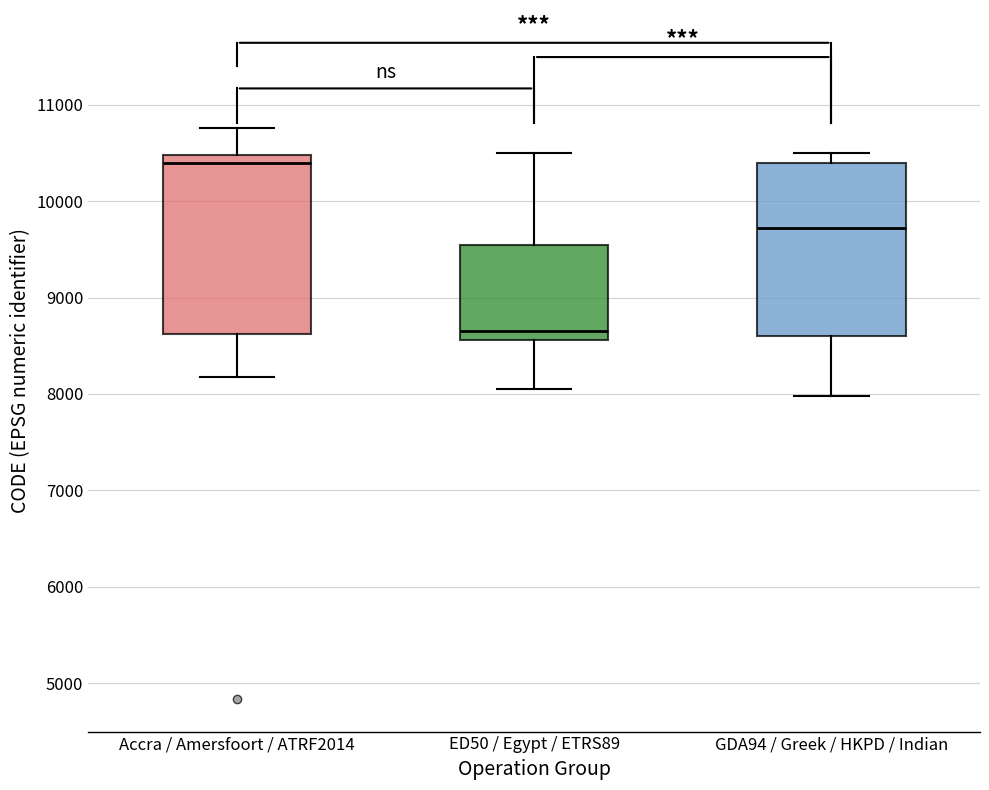

Reading left to right, transcribe this box plot: for each box, give where its median line is, the range the box spans, and where its two whiskers end, as read against the y-axis. The values are not printed on the chart, so give them approximately, as read against the axis.

Accra / Amersfoort / ATRF2014: median 10400, box 8600 to 10500, whiskers 8200 to 10800
ED50 / Egypt / ETRS89: median 8600 (just above the box's lower edge), box 8600 to 9500, whiskers 8000 to 10500
GDA94 / Greek / HKPD / Indian: median 9700, box 8600 to 10400, whiskers 8000 to 10500